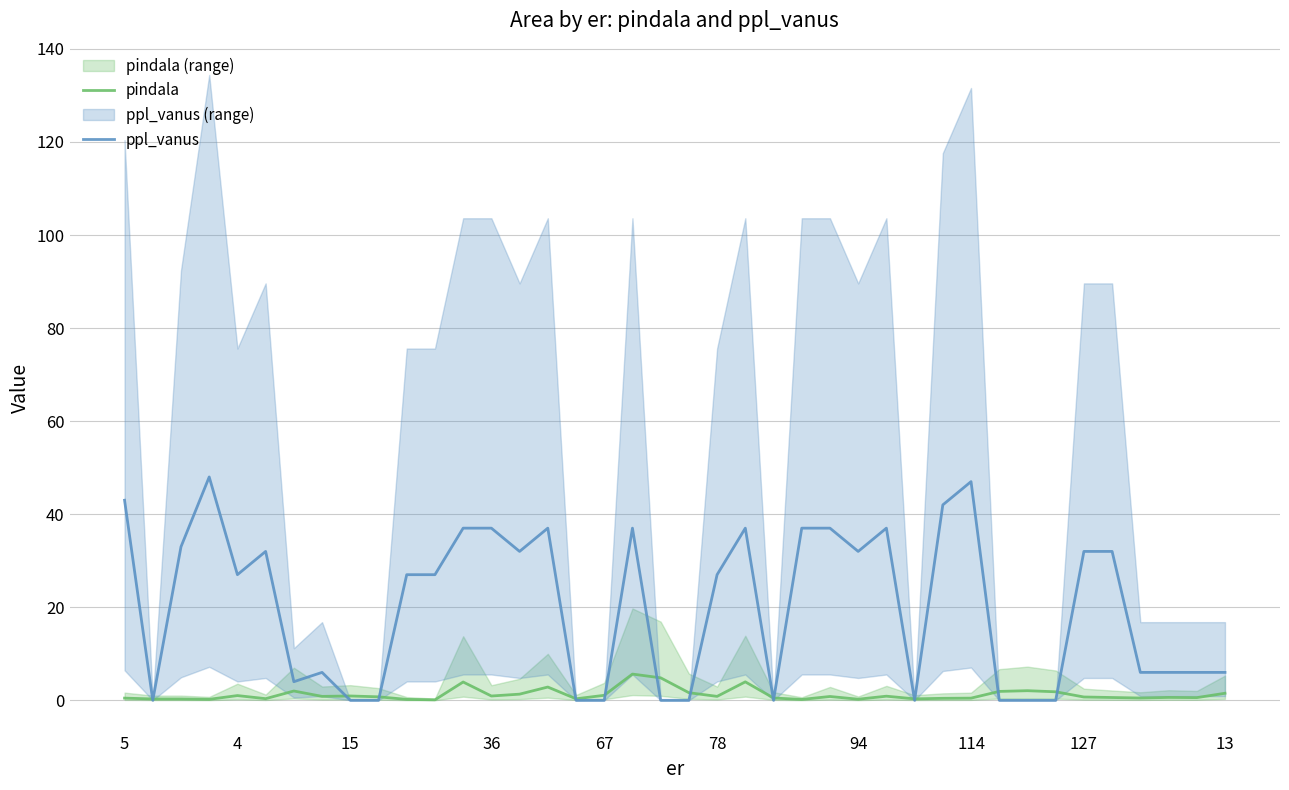

How many lines are shown in the chart?

2